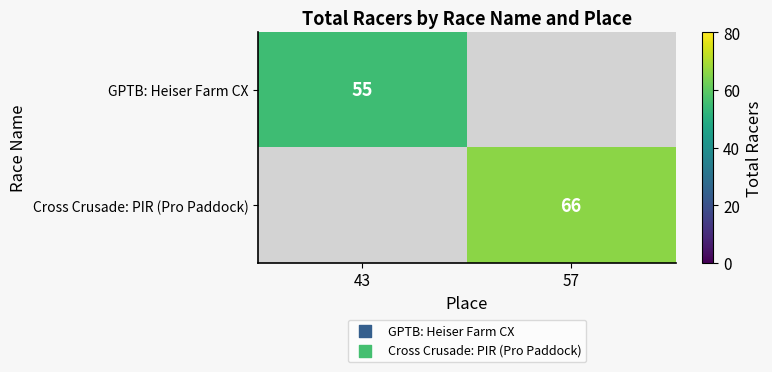

Count the number of categories in the chart.

2